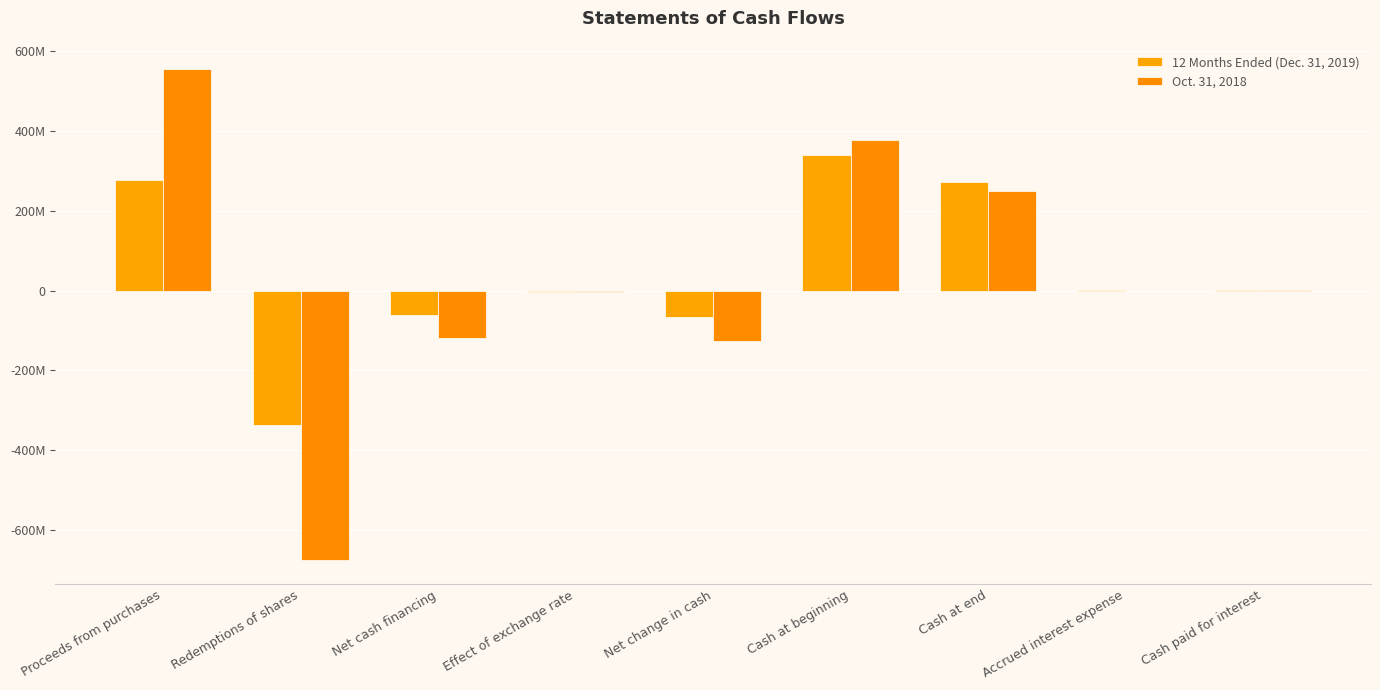

Are the bars horizontal?

No